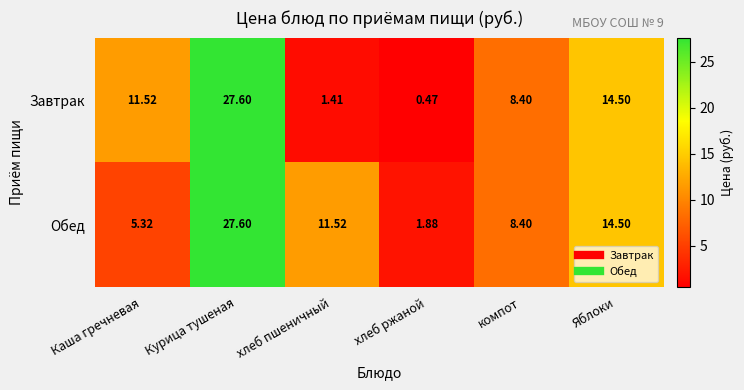

What is the spread (max minus min) of values at Каша гречневая?

6.2